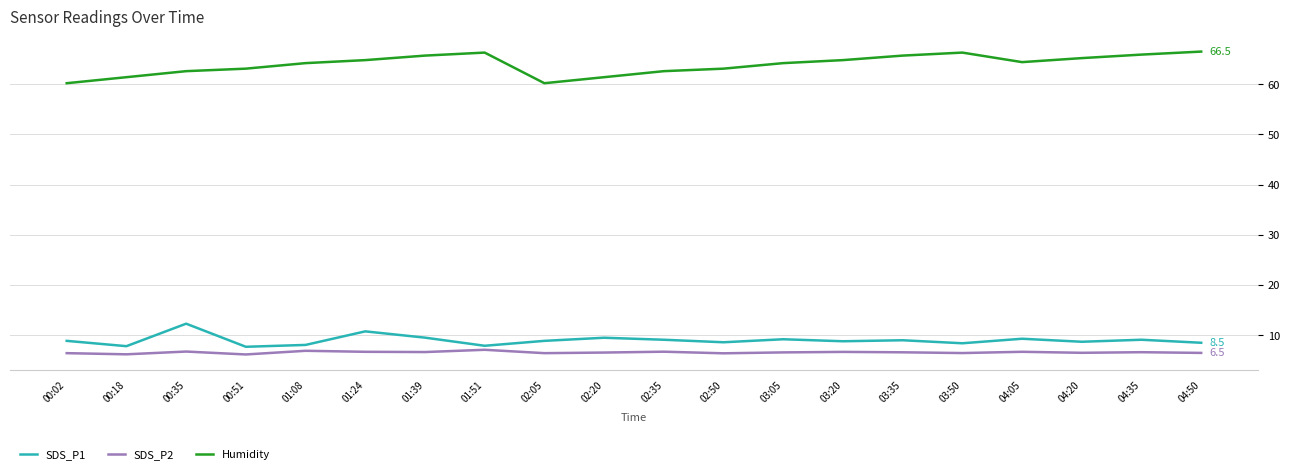

Which series has the widest spread of values?

Humidity